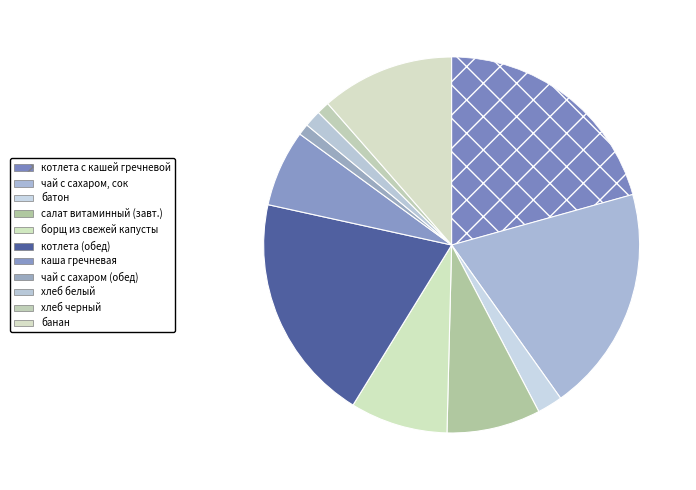

Is it true that хлеб белый is 1% of the pie?

True